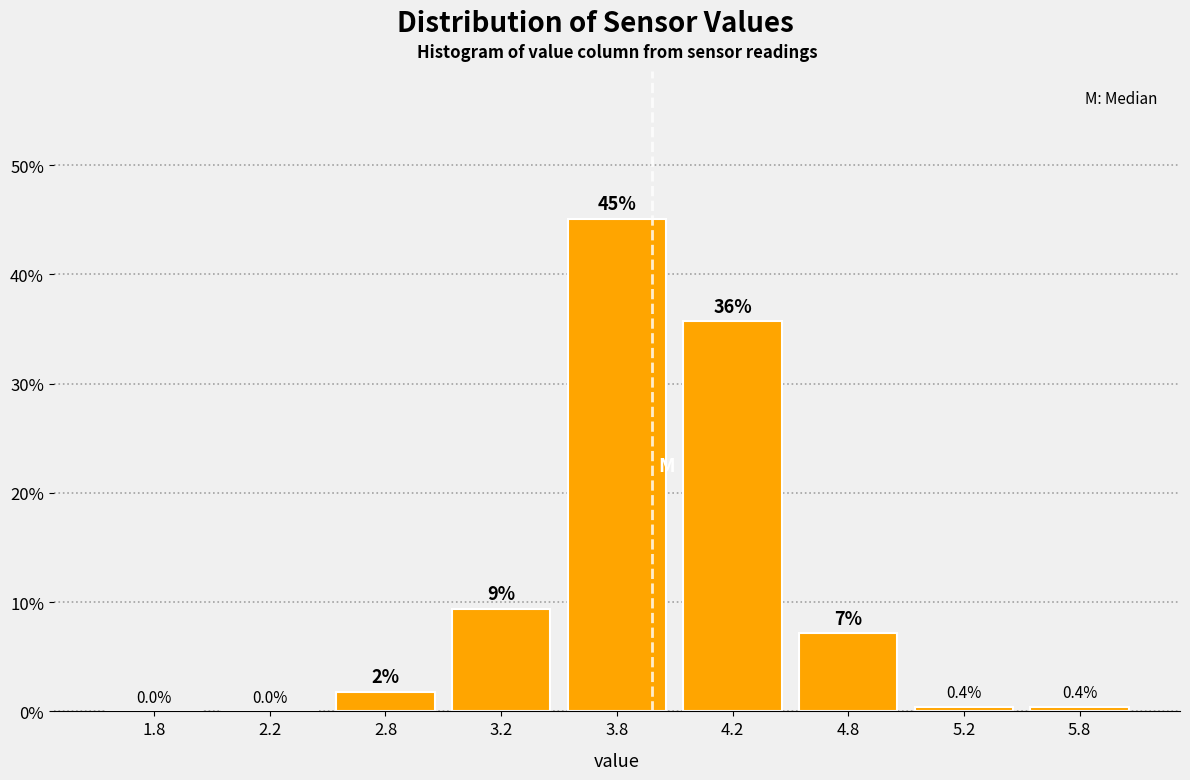

The value at 4.2 is 35.7. True or false?

True